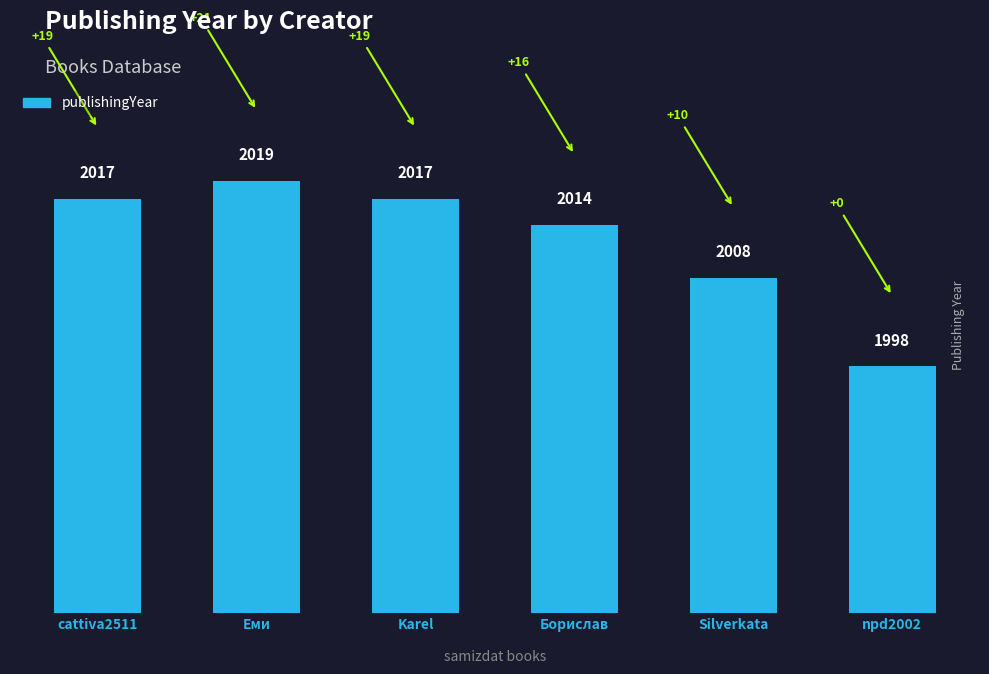

How many categories are shown in the chart?

6